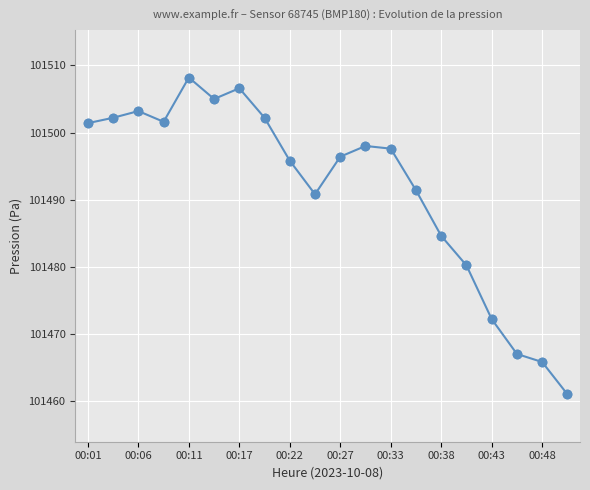

What is the value of the 1st point from the left?

101501.4